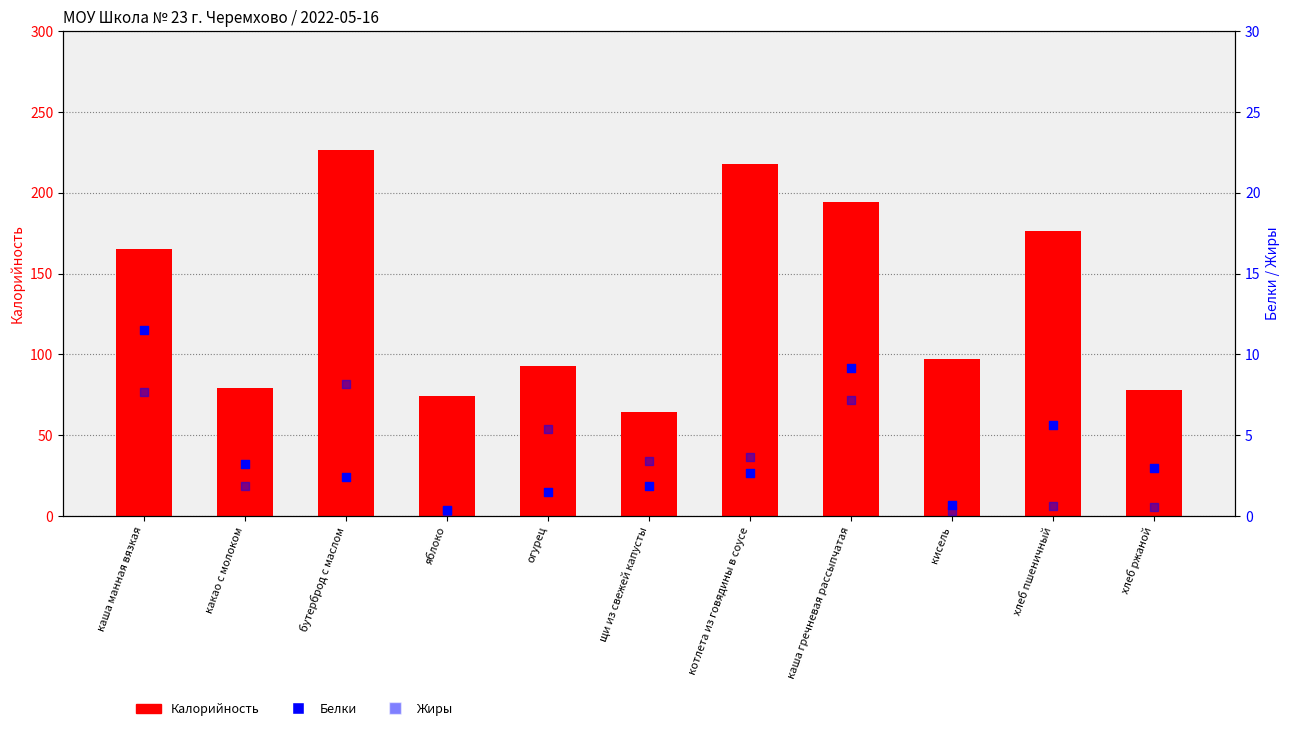

At how many categories does at least one series exceed 26?

11